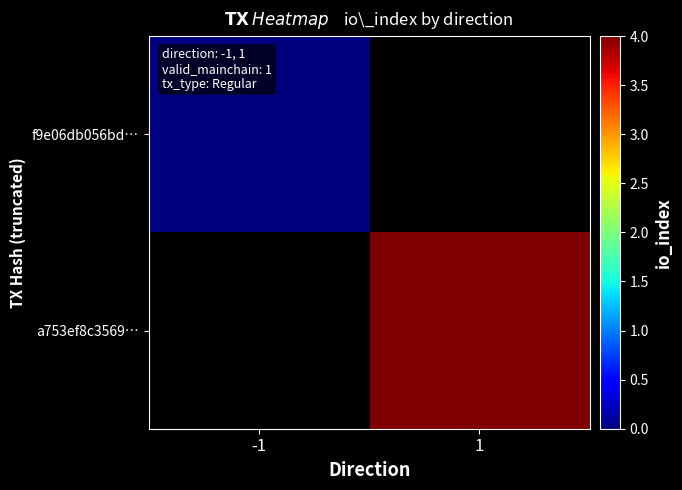

Rank the series at -1 from highest to lowest value.

f9e06db056bd…, a753ef8c3569…